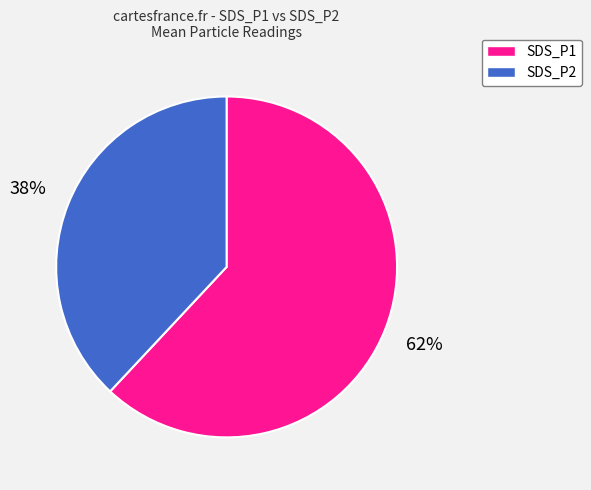

Approximately how many times larger is the value at SDS_P1 compared to SDS_P2?

1.6